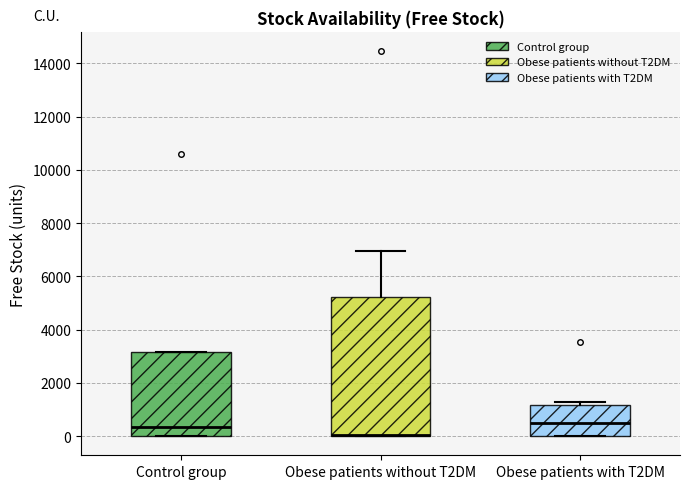

Where is the lower edge of the box for Obese patients without T2DM on the y-axis? The values are not printed on the chart, so give them approximately, as read against the axis.

0